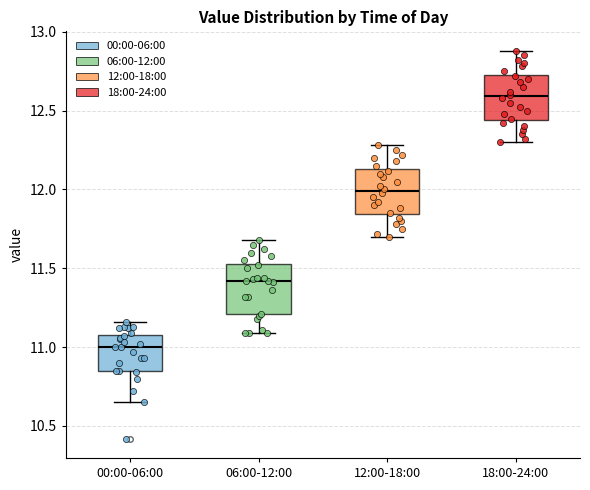

Reading left to right, read every box against the y-axis: the position of its median line, the range the box covers, and the ends of its whiskers. The values are not printed on the chart, so give them approximately, as read against the axis.

00:00-06:00: median 11.00, box 10.85 to 11.10, whiskers 10.65 to 11.15
06:00-12:00: median 11.40, box 11.20 to 11.55, whiskers 11.10 to 11.70
12:00-18:00: median 12.00, box 11.85 to 12.15, whiskers 11.70 to 12.30
18:00-24:00: median 12.60, box 12.45 to 12.75, whiskers 12.30 to 12.90